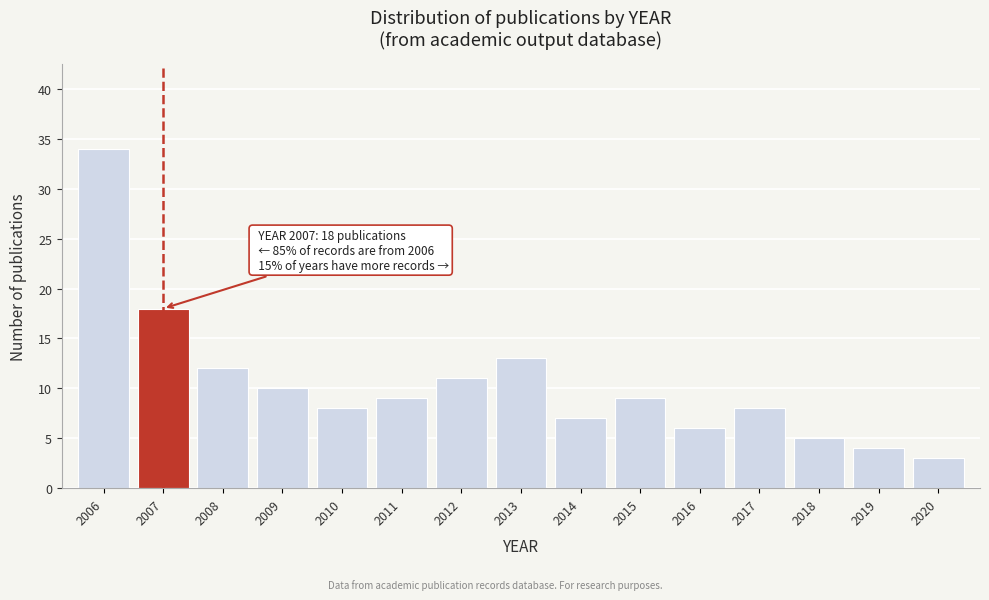

Reading left to right, list all the values displayed in this chart.

2006=34	2007=18	2008=12	2009=10	2010=8	2011=9	2012=11	2013=13	2014=7	2015=9	2016=6	2017=8	2018=5	2019=4	2020=3